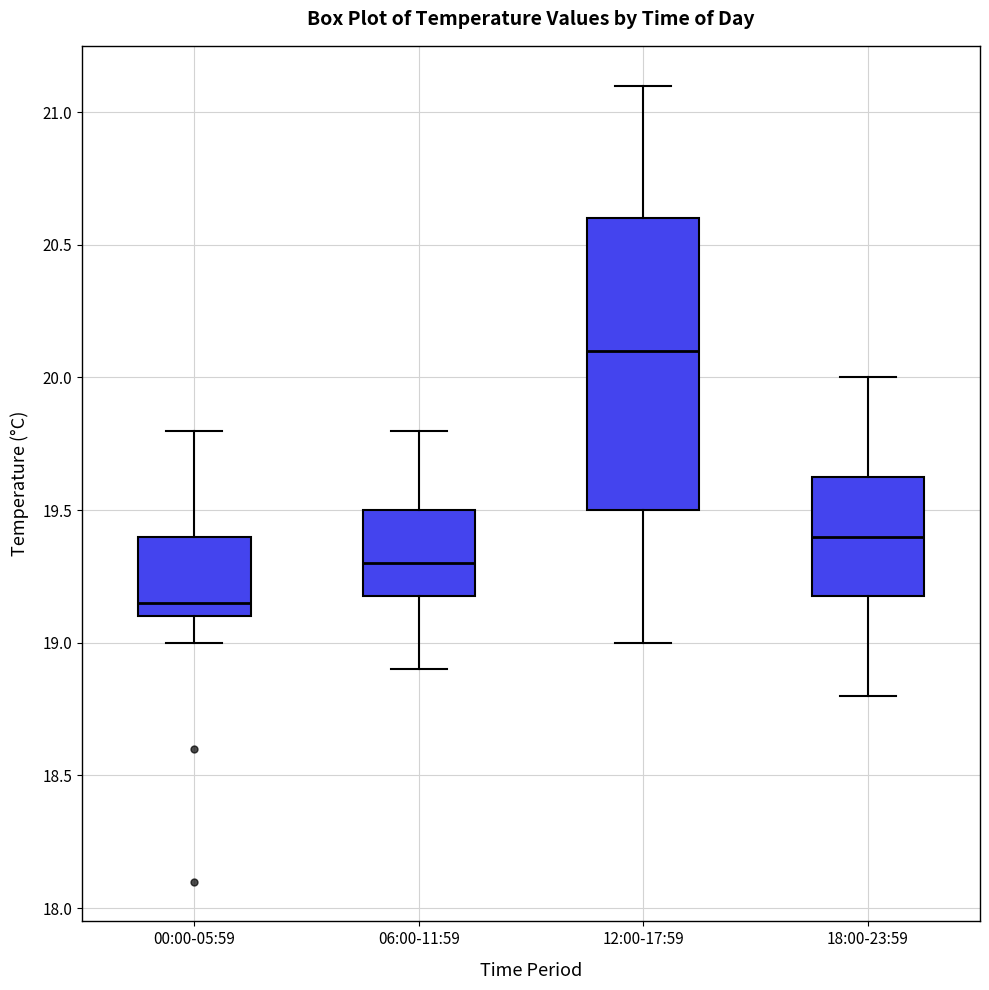

Where is the upper edge of the box for 00:00-05:59 on the y-axis? The values are not printed on the chart, so give them approximately, as read against the axis.

19.40